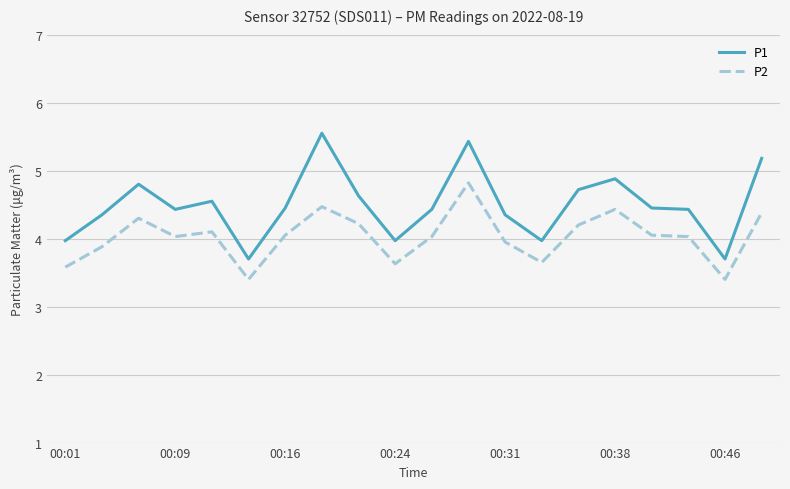

What is the minimum value shown in the chart?

3.4